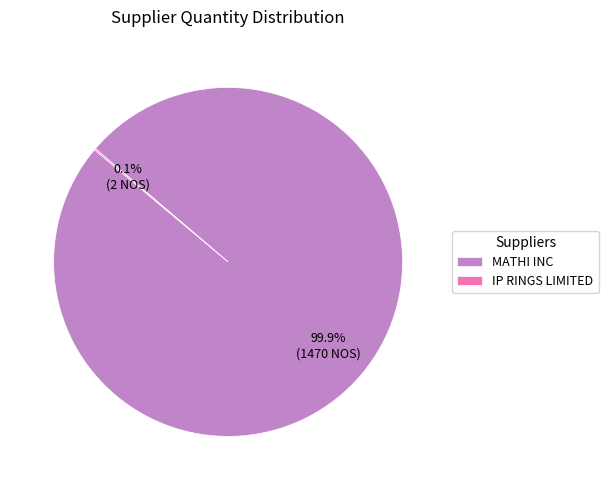

Which slice is the largest?

MATHI INC